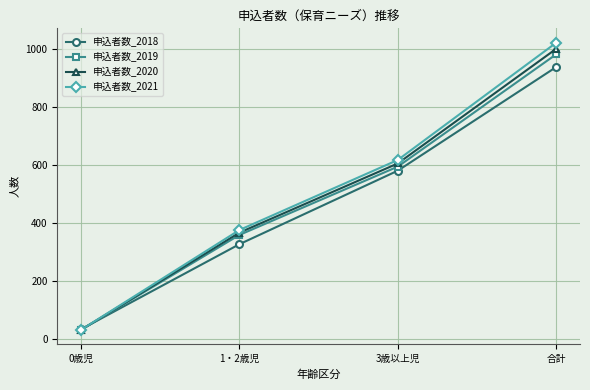

Does the chart have visible grid lines?

Yes